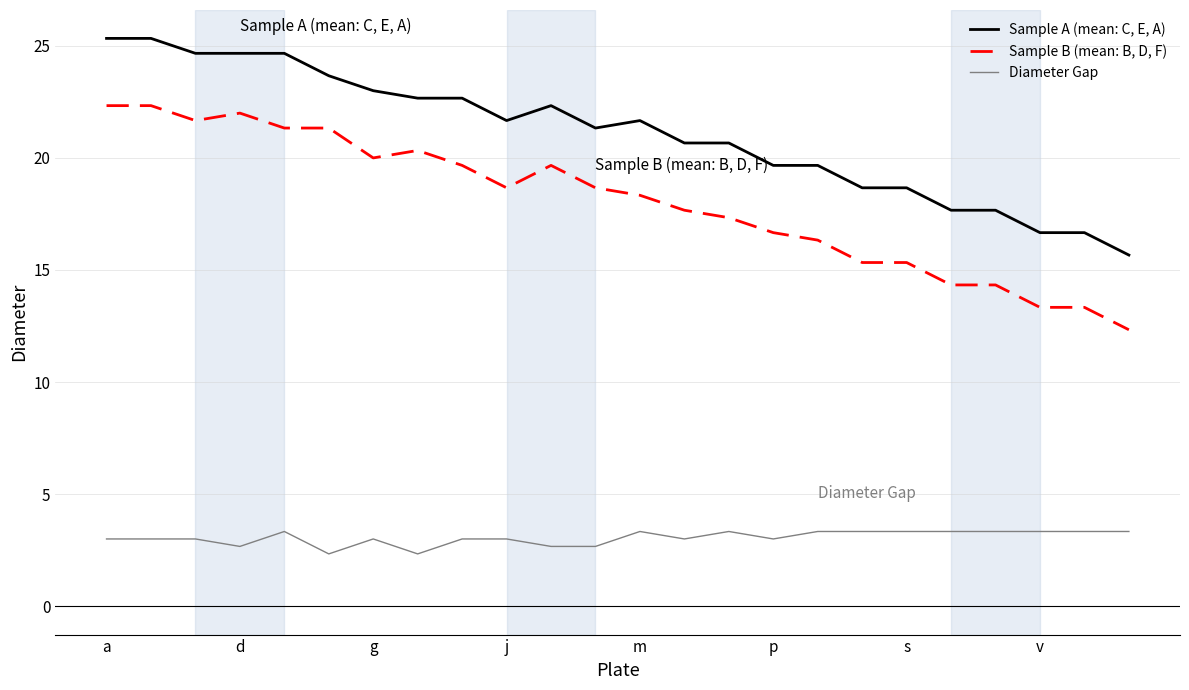

What is the maximum value for Diameter Gap?

3.3